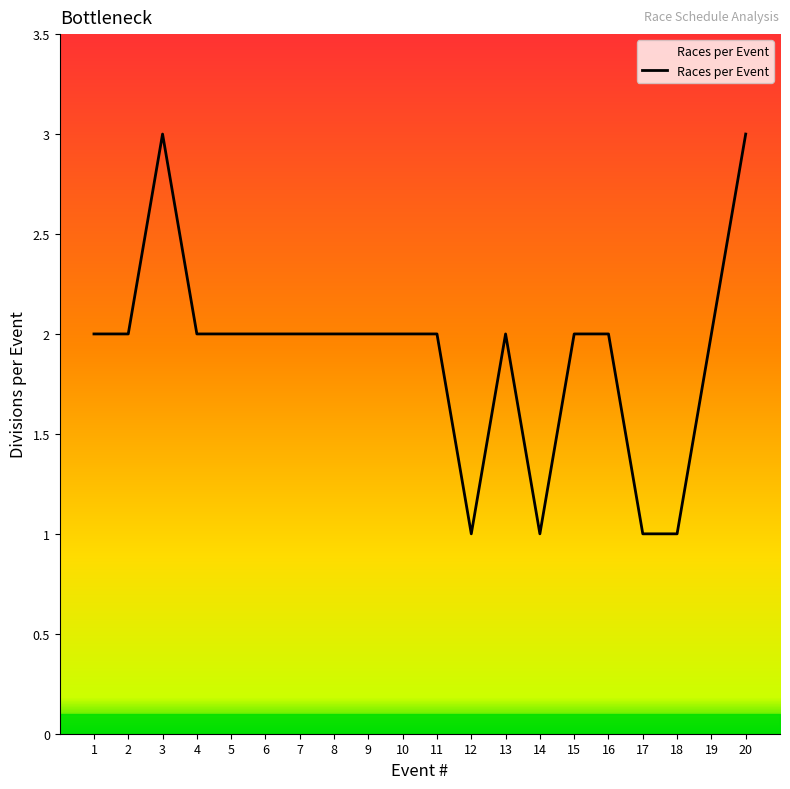

What is the ratio of the value at 9 to the value at 15?

1.0